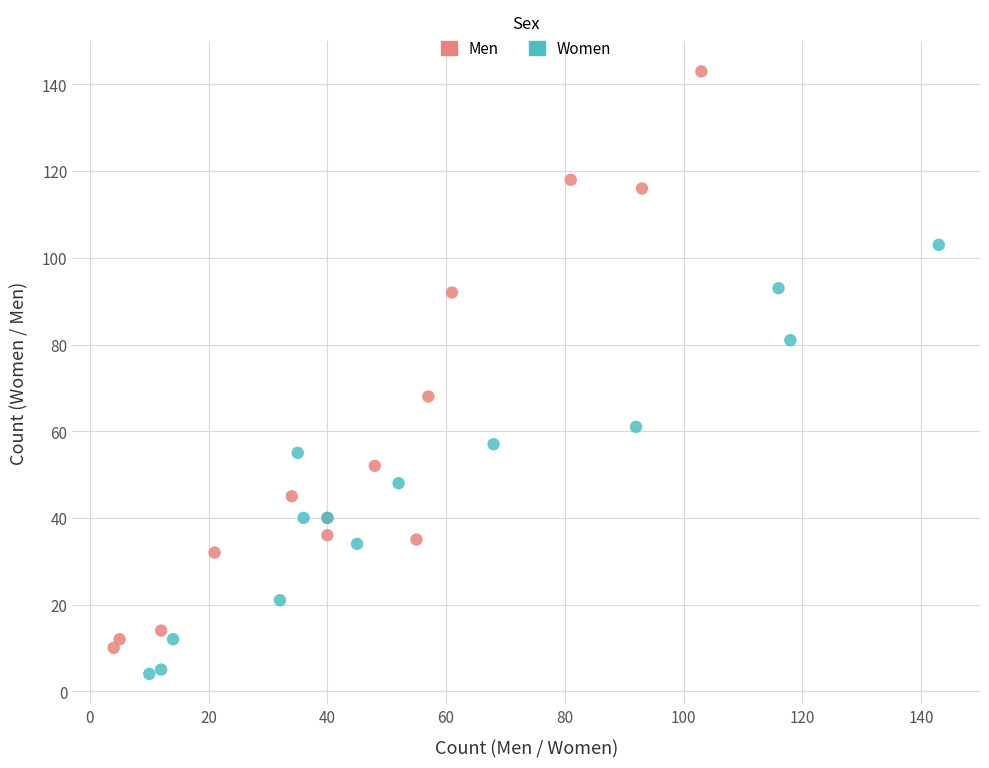

What are all the series names shown in the legend?

Men, Women